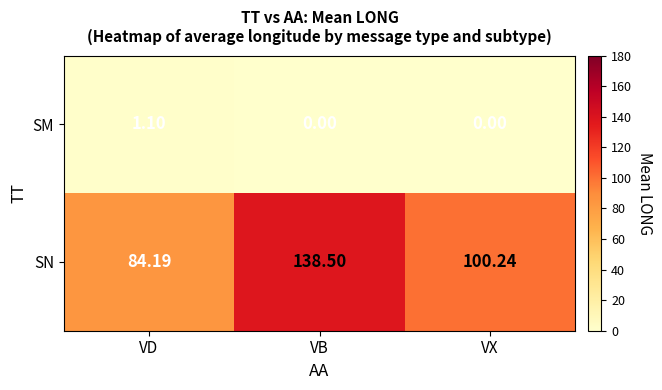

Between VD and VX, which series saw the biggest shift?

SN